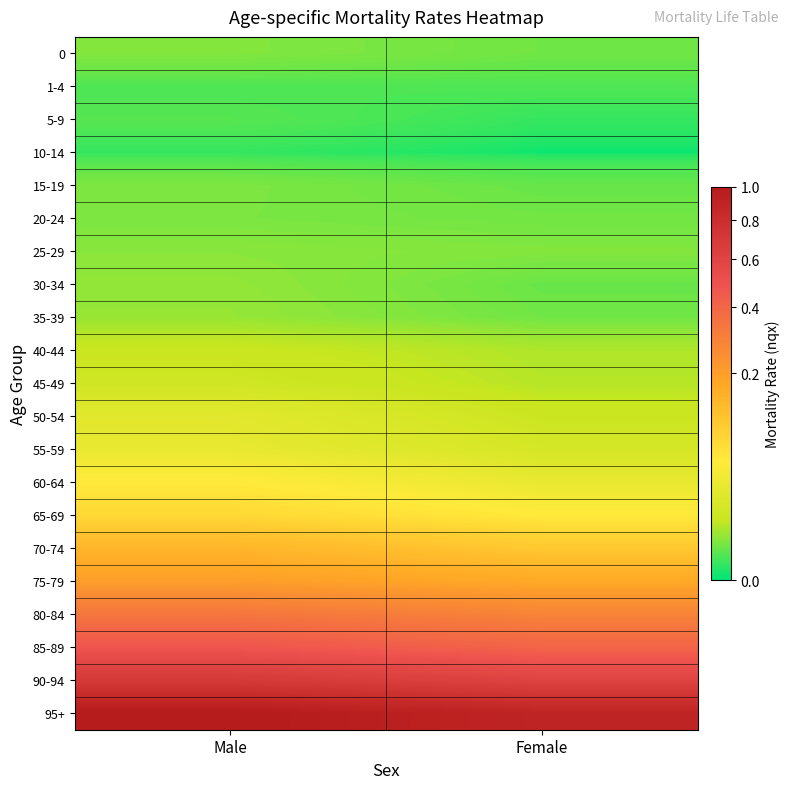

How many categories are shown in the chart?

2